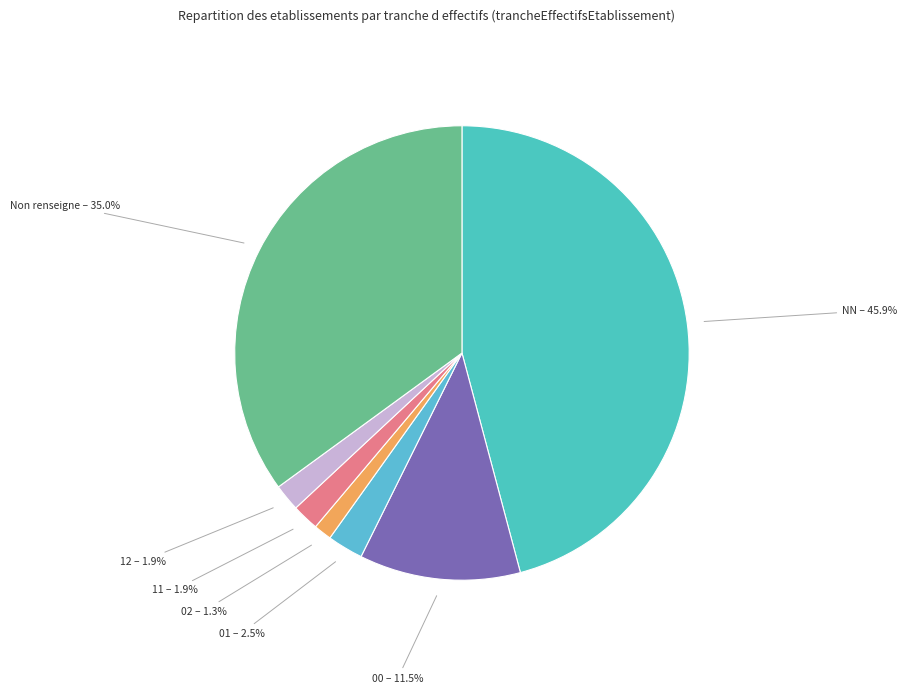

What portion of the pie excludes 12?

98.1%